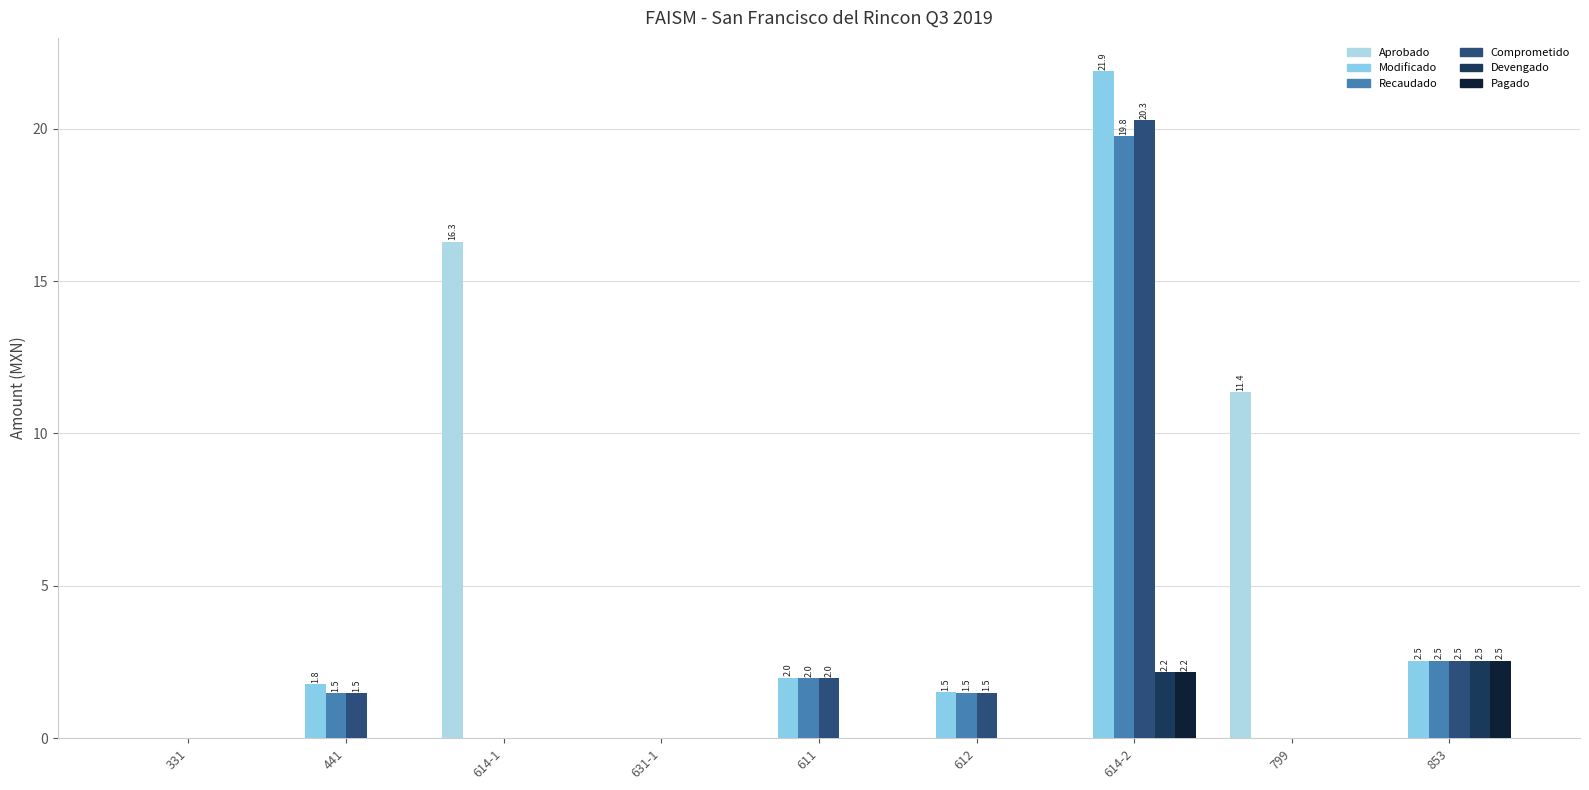

What is the total value across all series at 611?

5.9